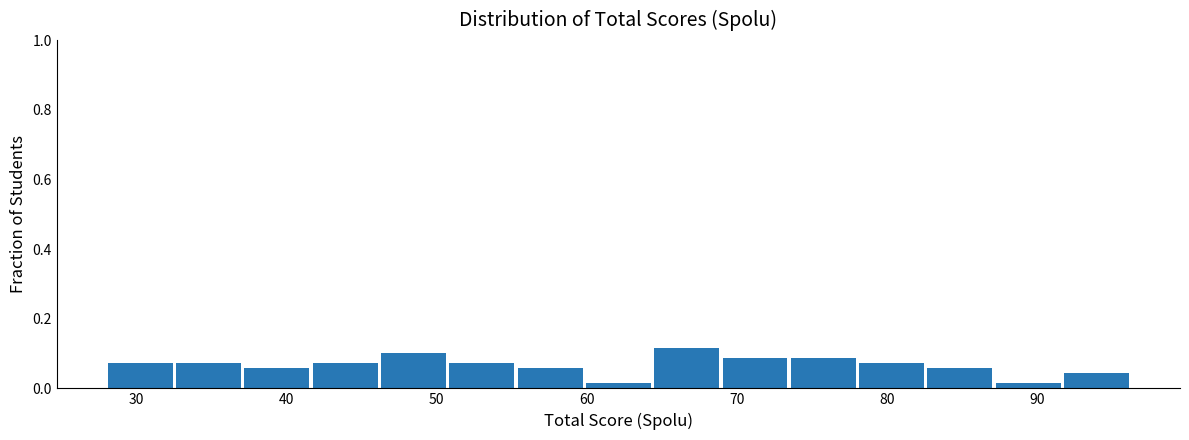

What is the height of the bar covering 64 to 69 on the x-axis? Neither the bar edges nor the heights are printed on the chart, so give them approximately, as read against the axes.

0.12